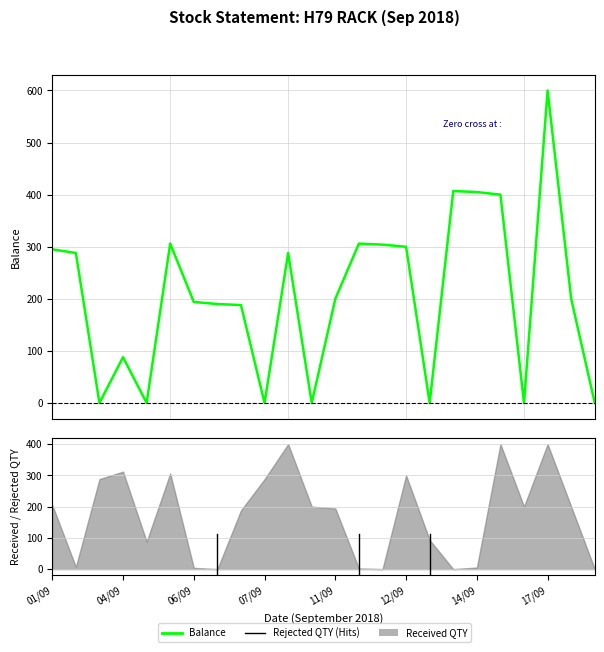

Where is the data nearest to the value 300?

12/09